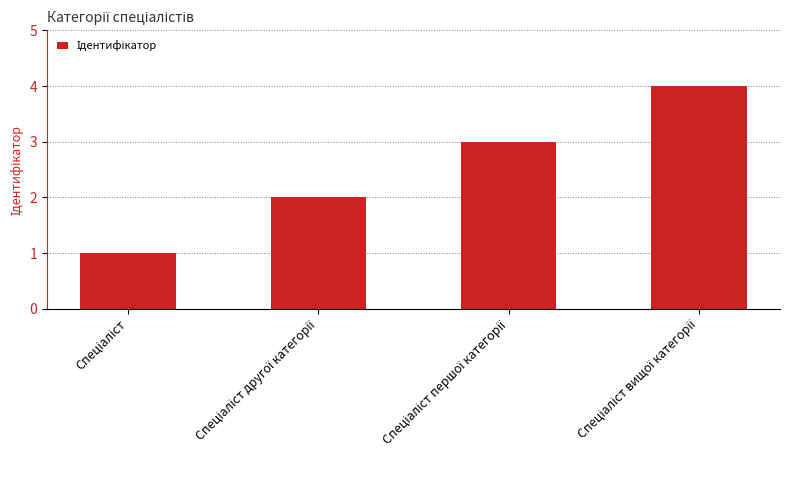

What is the maximum value shown in the chart?

4